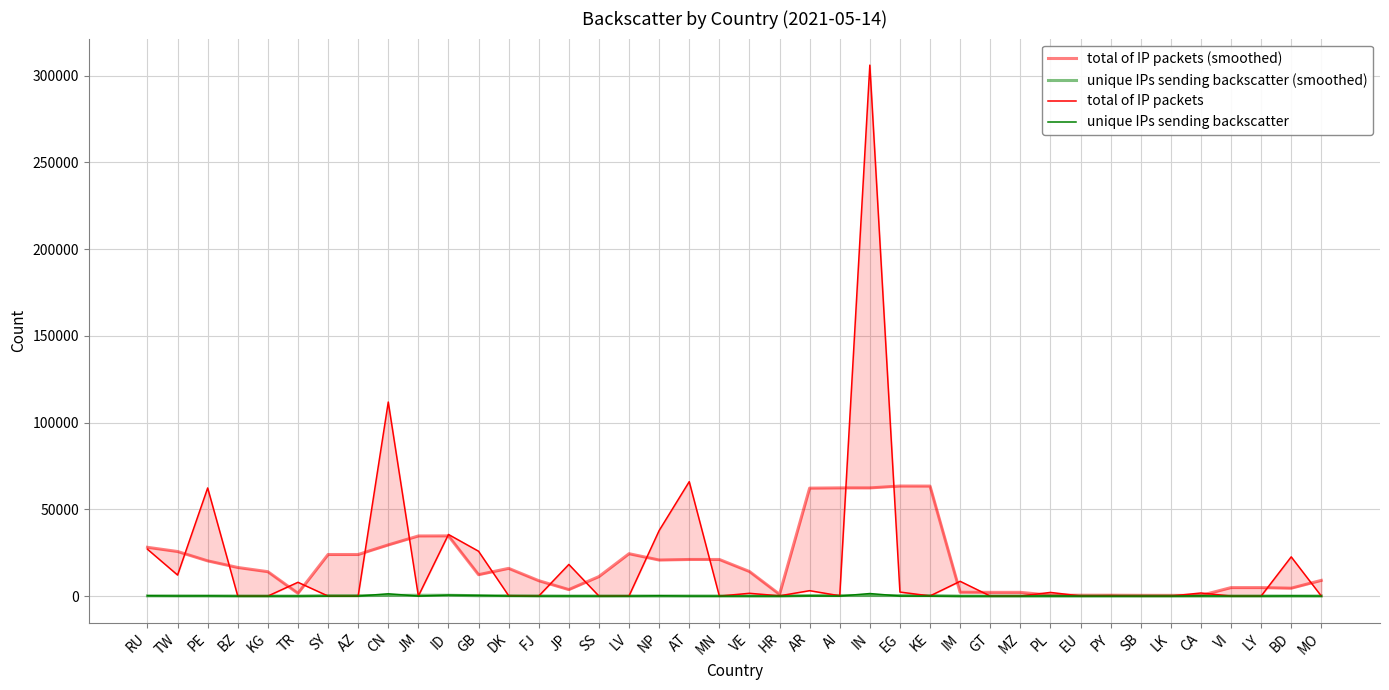

True or false: total of IP packets (smoothed) and unique IPs sending backscatter cross at least once.

False